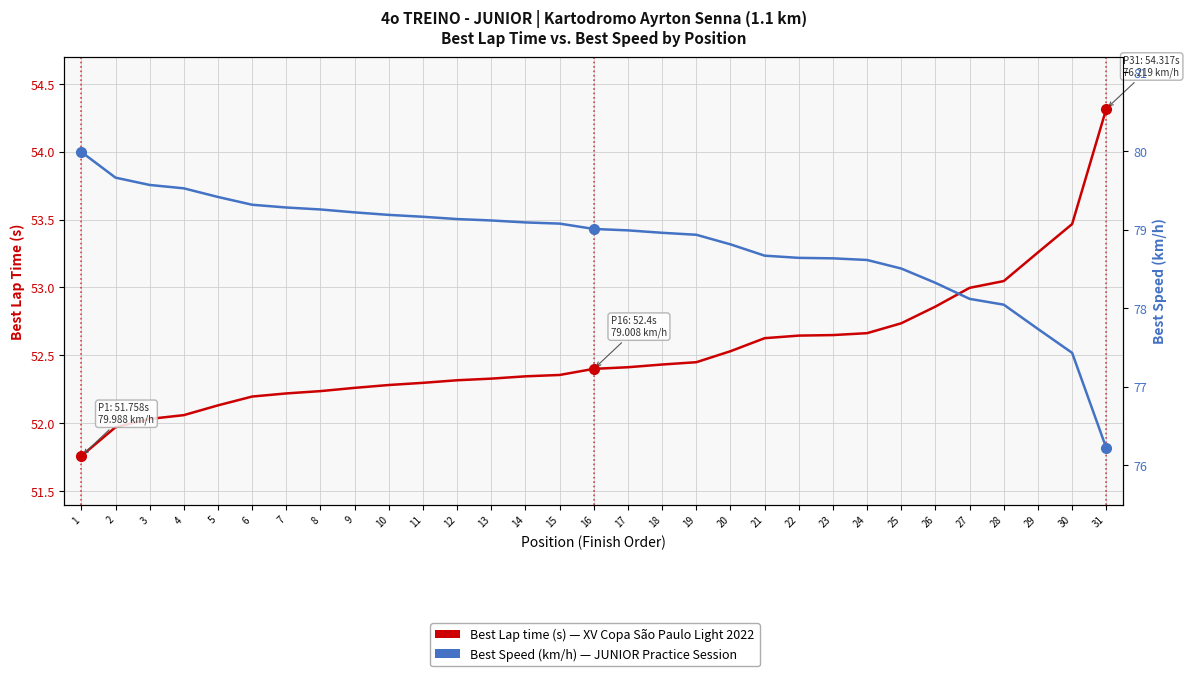

Is it true that Best Lap time (s) equals 26.5 at 27?

False